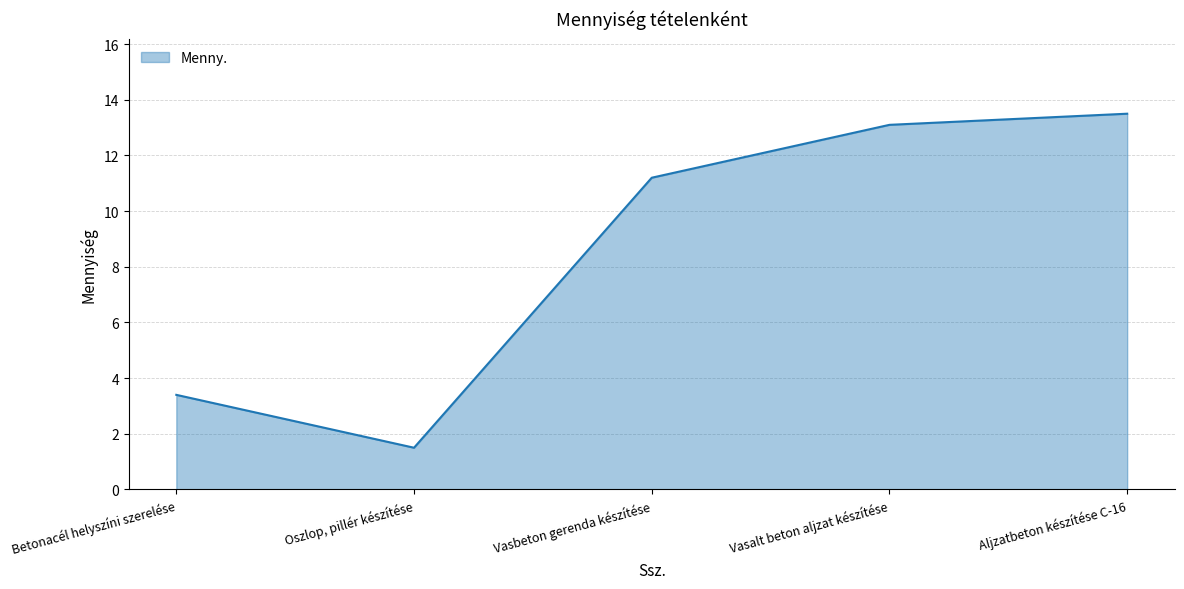

True or false: the data has more than 2 interior local peaks.

False